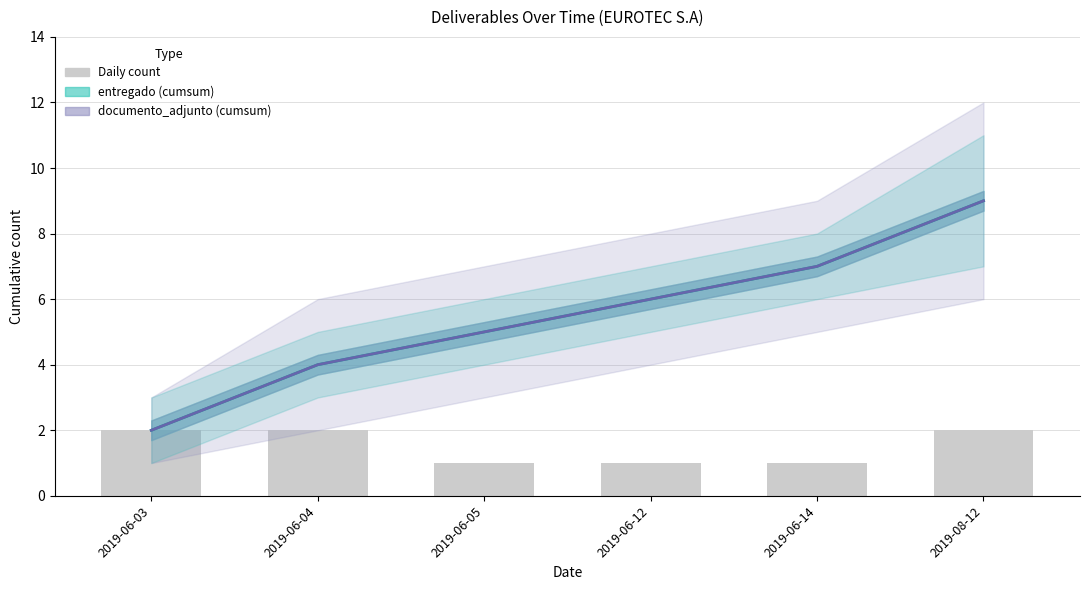

Which series changed the most between 2019-06-03 and 2019-06-04?

entregado